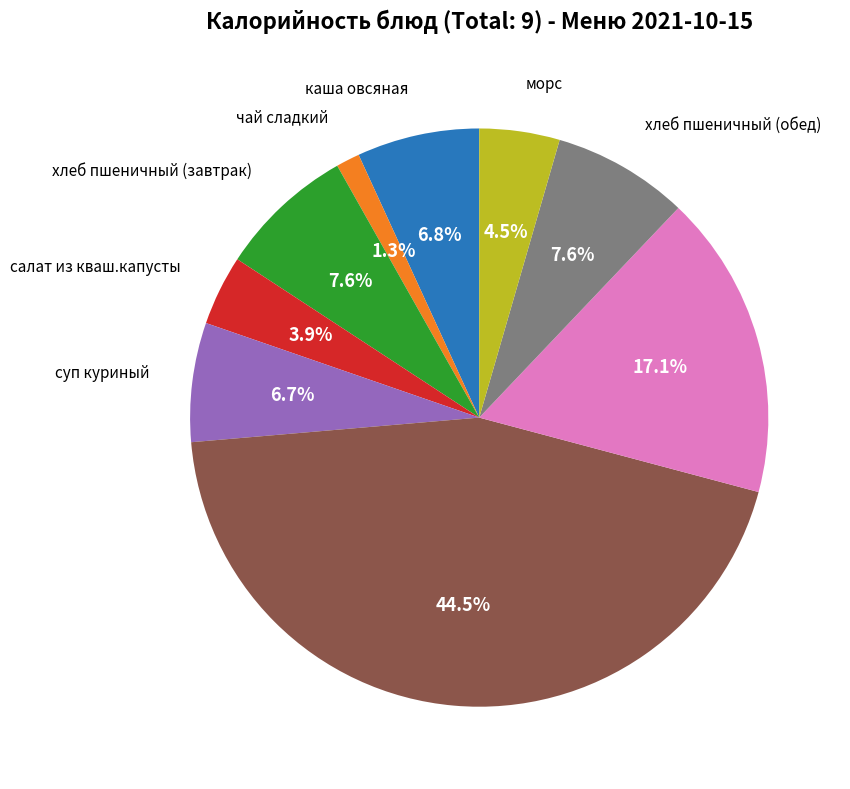

Is there a majority slice in this chart?

No